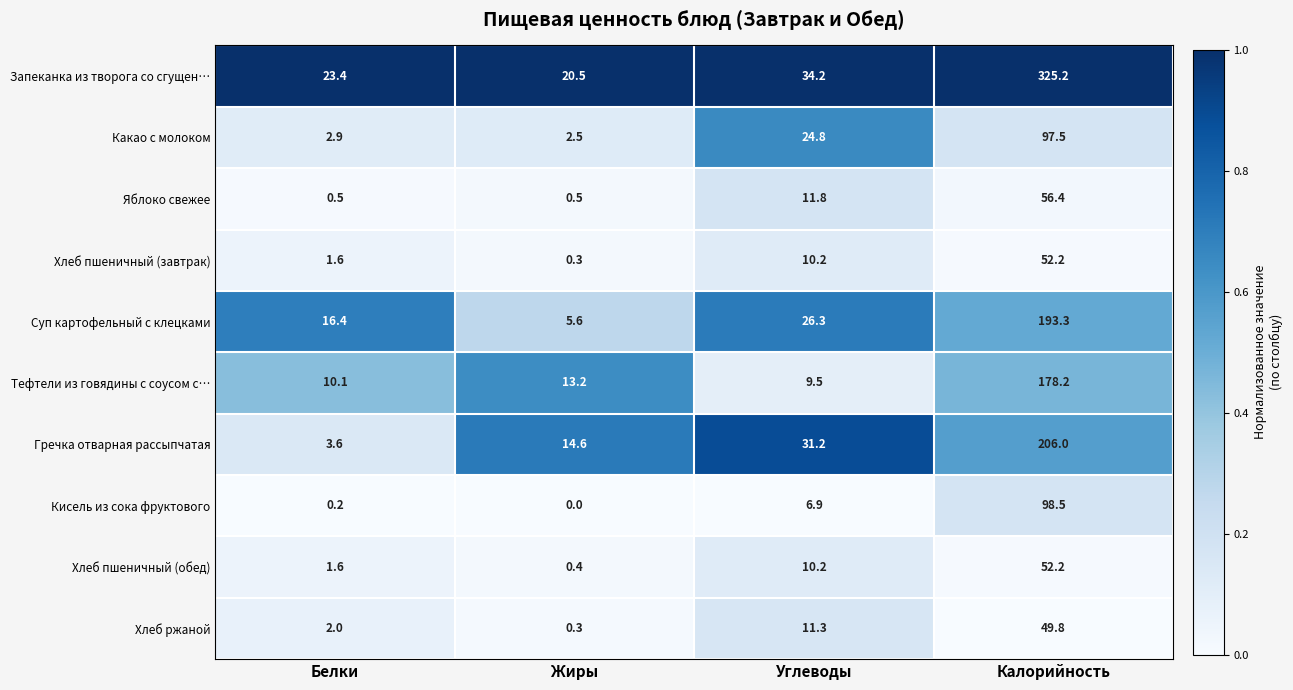

The value of Кисель из сока фруктового at Белки is 0.2. True or false?

True